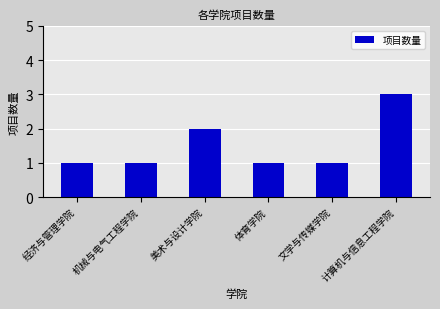

What is the ratio of the value at 经济与管理学院 to the value at 文学与传媒学院?

1.0